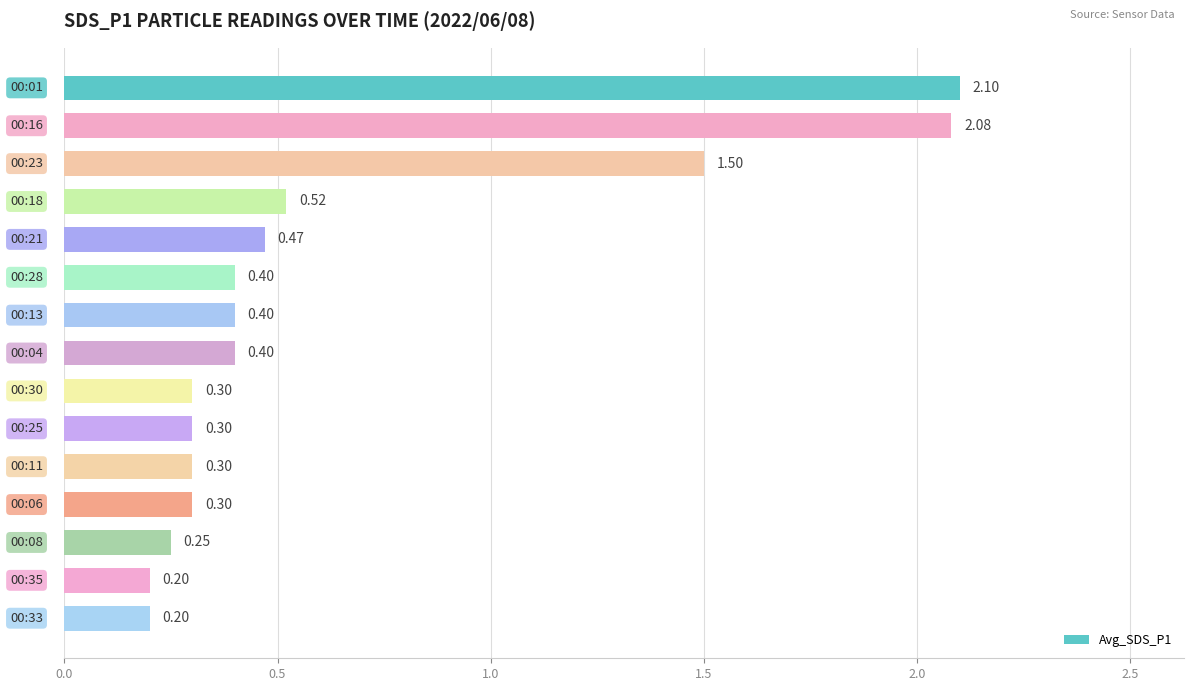

Does the chart contain any negative values?

No